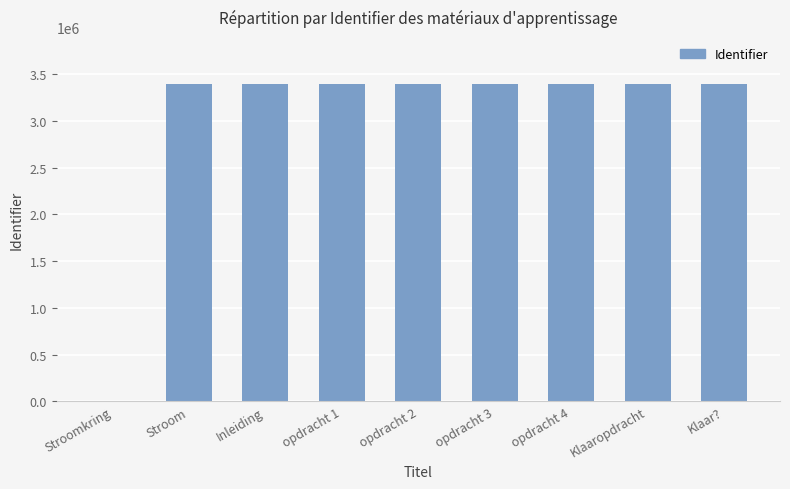

What is the change in value from Stroomkring to Klaar??

+3389591